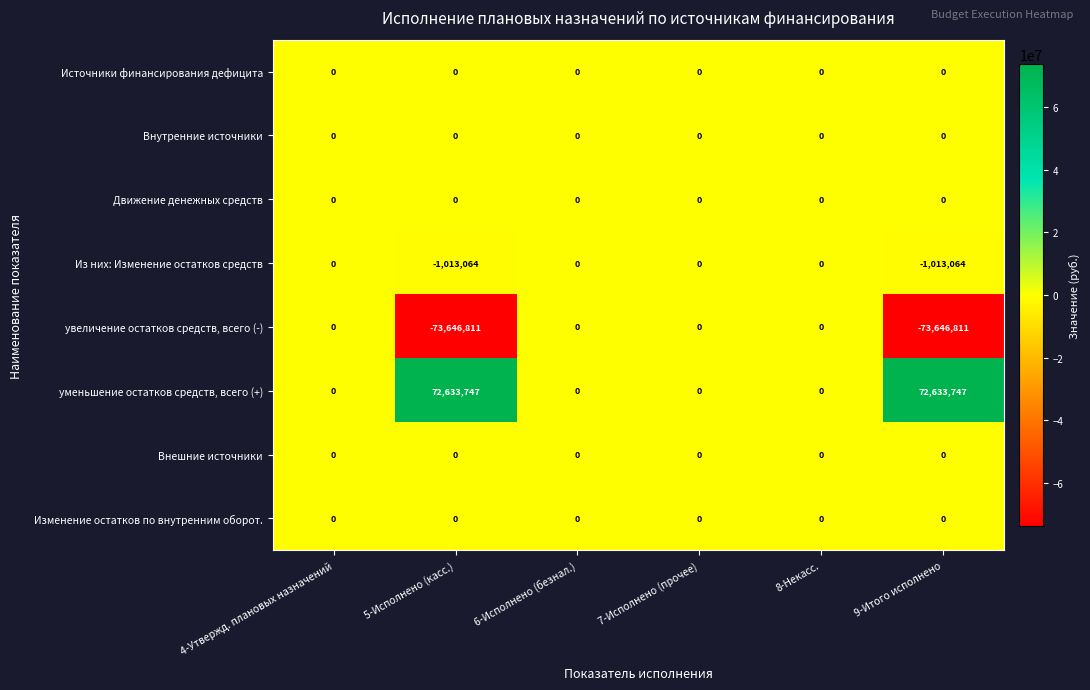

At how many categories does at least one series exceed 15185612?

2